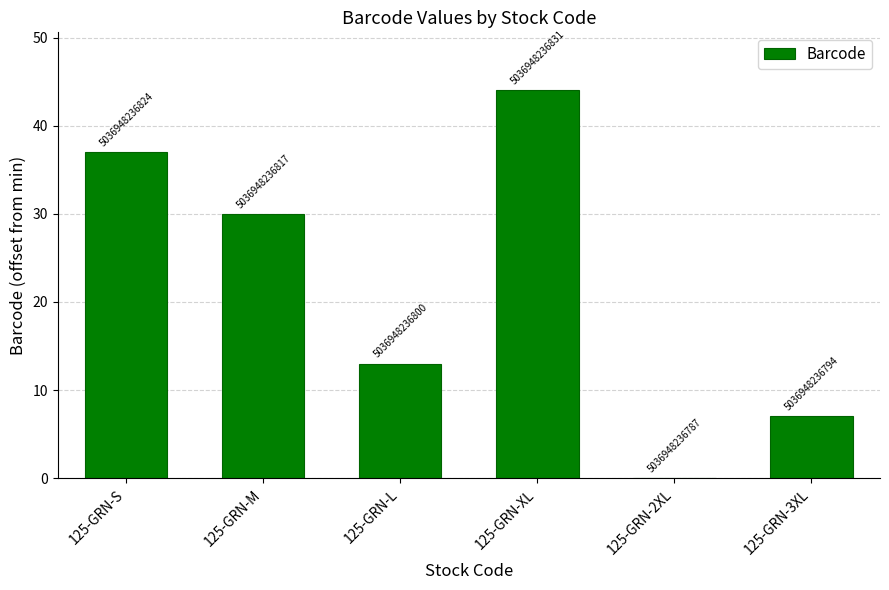

The value at 125-GRN-2XL is 28. True or false?

False